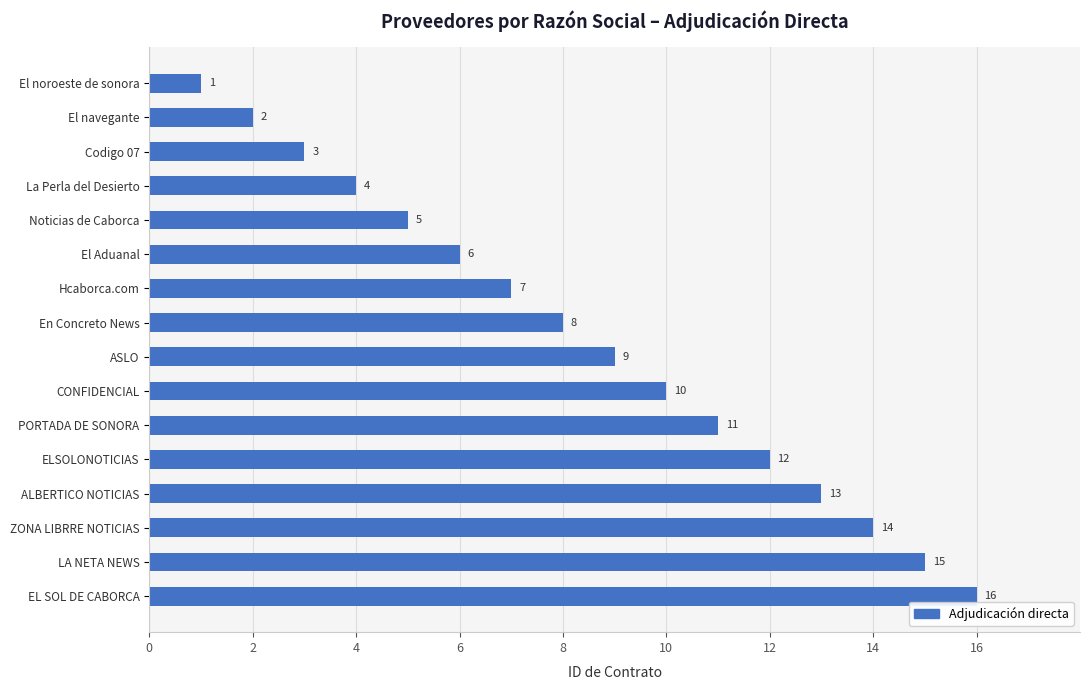

Rank the categories by value from lowest to highest.

El noroeste de sonora, El navegante, Codigo 07, La Perla del Desierto, Noticias de Caborca, El Aduanal, Hcaborca.com, En Concreto News, ASLO, CONFIDENCIAL, PORTADA DE SONORA, ELSOLONOTICIAS, ALBERTICO NOTICIAS, ZONA LIBRRE NOTICIAS, LA NETA NEWS, EL SOL DE CABORCA